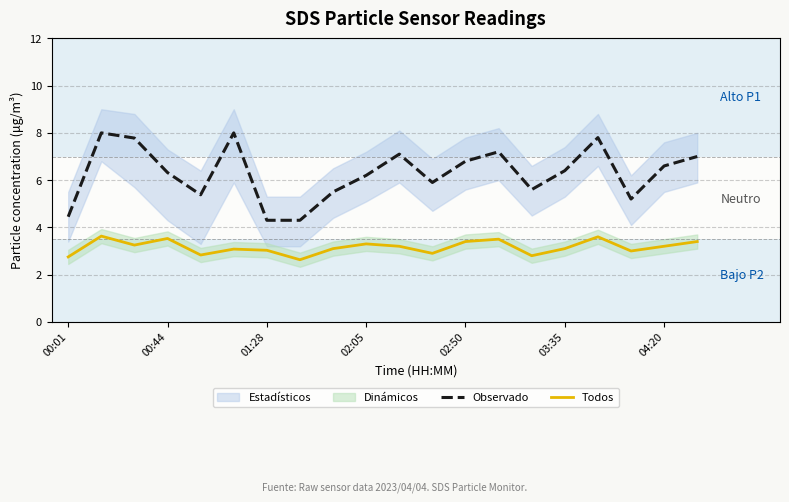

Which series has the largest total across all categories?

Observado